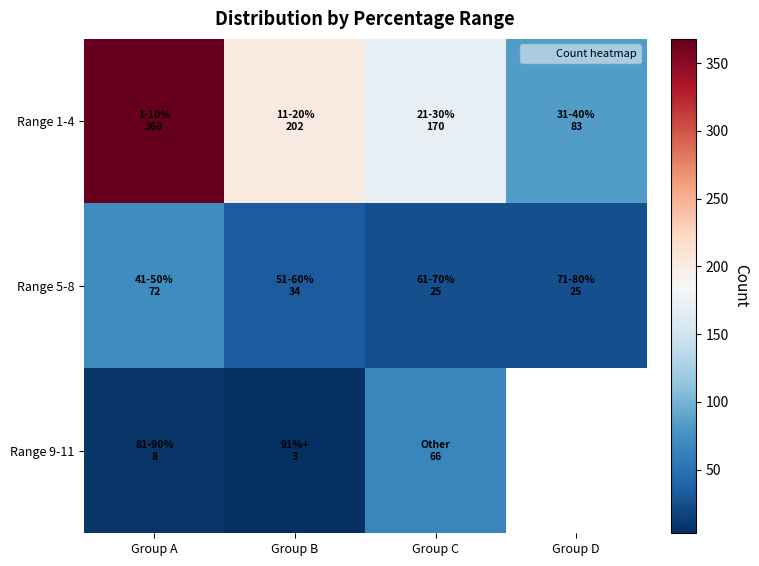

What is the difference between the Range 1-4 values at Group A and Group C?

198.0